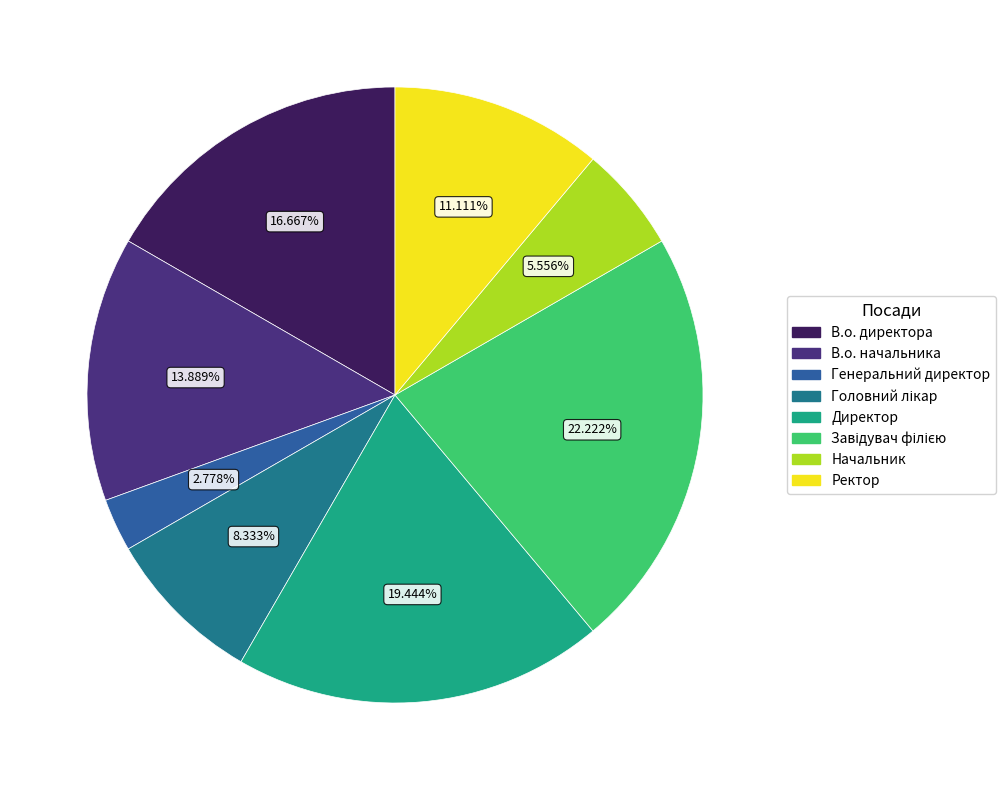

Count the number of slices in the pie.

8